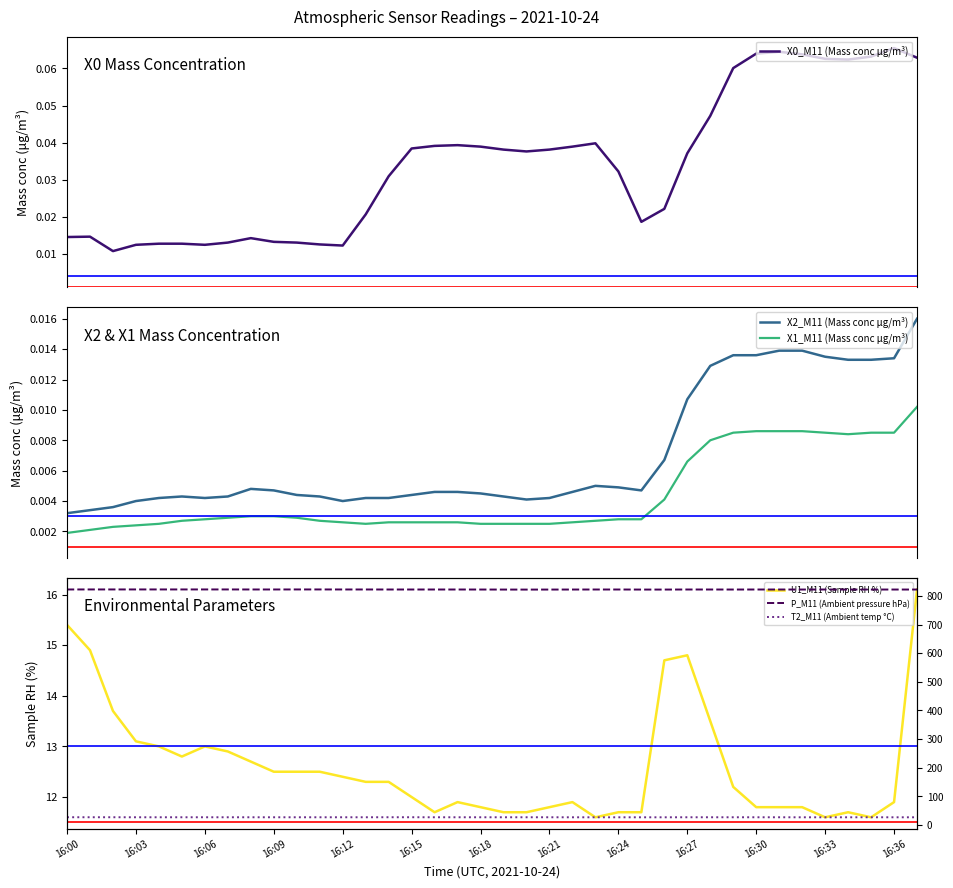

True or false: X2_M11 (Mass conc μg/m³) and X0_M11 (Mass conc μg/m³) cross at least once.

False